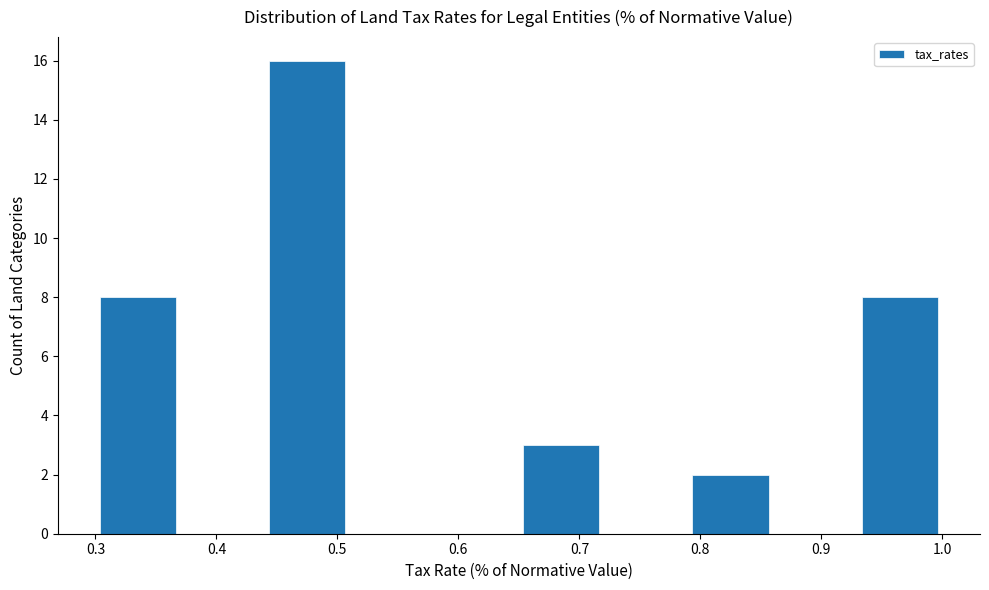

Reading left to right, transcribe this chart: for each bar, give the range it covers on the x-axis and its height. The values are not printed on the chart, so give them approximately, as read against the axis.

0.30 to 0.37: 8
0.37 to 0.44: 0
0.44 to 0.51: 16
0.51 to 0.58: 0
0.58 to 0.65: 0
0.65 to 0.72: 3
0.72 to 0.79: 0
0.79 to 0.86: 2
0.86 to 0.93: 0
0.93 to 1.00: 8